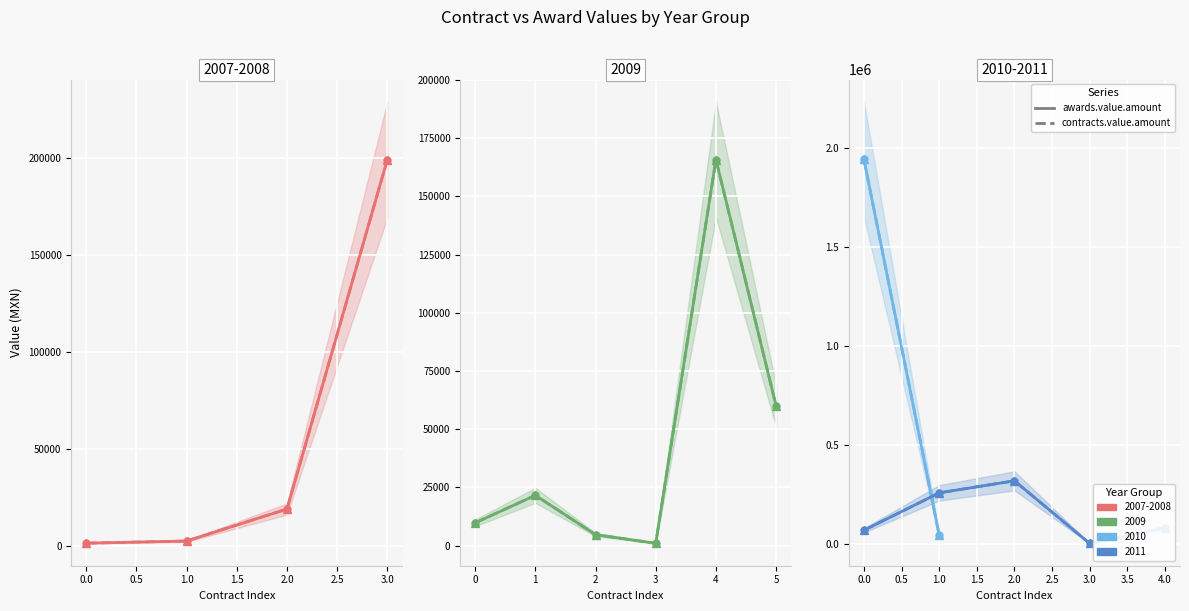

How many interior local valleys does the awards.value.amount series have?

3